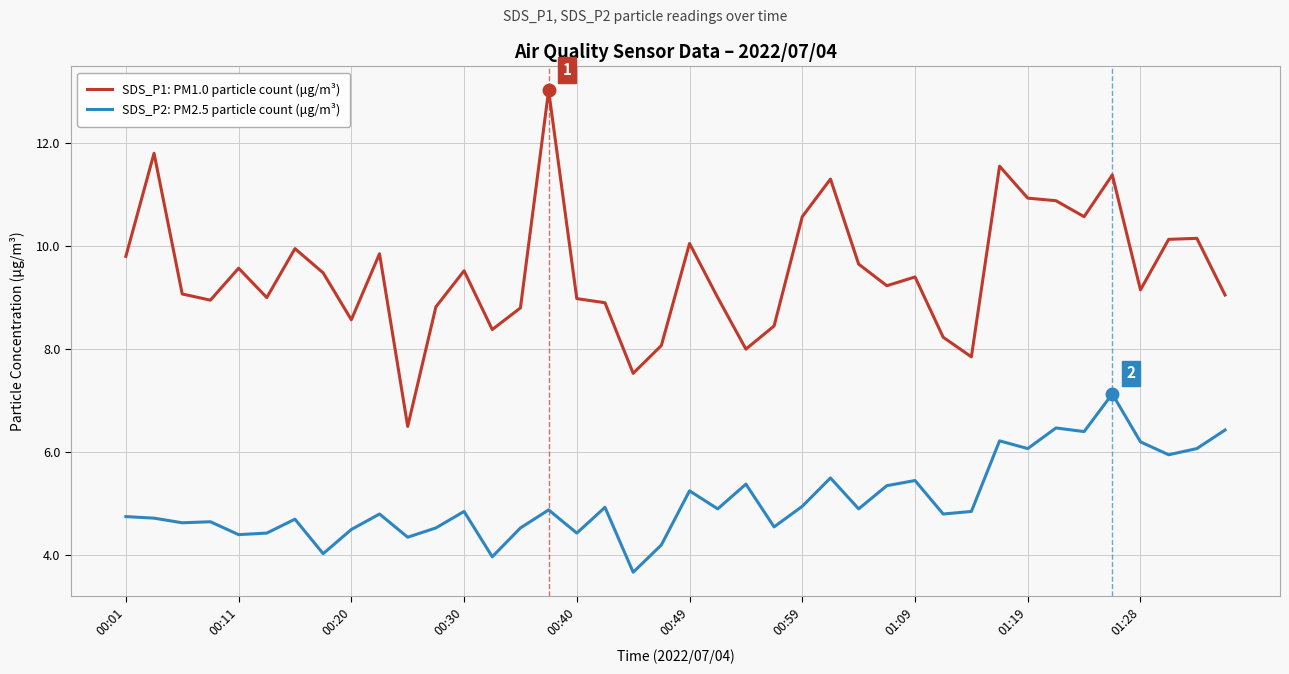

What is the difference between the maximum and minimum values in the SDS_P2: PM2.5 particle count (μg/m³) series?

3.5